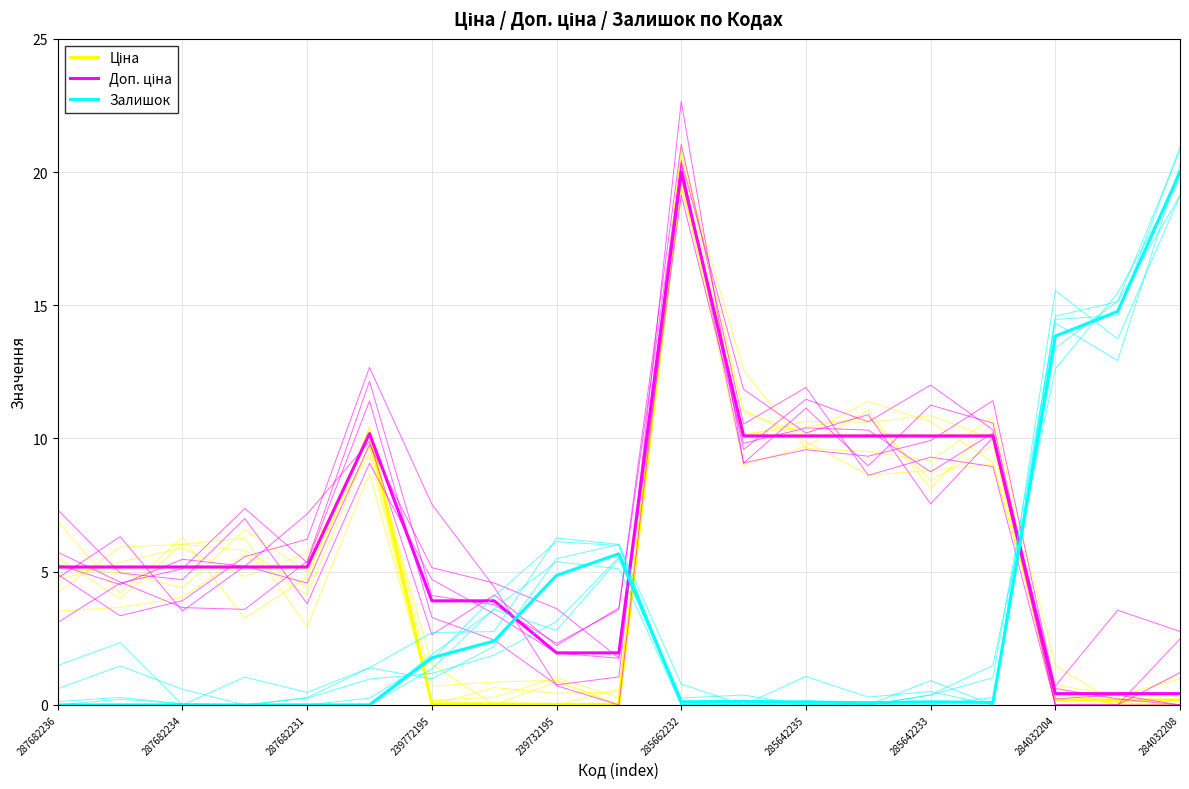

True or false: Доп. ціна has a value of 8.2 at 239772195.

False